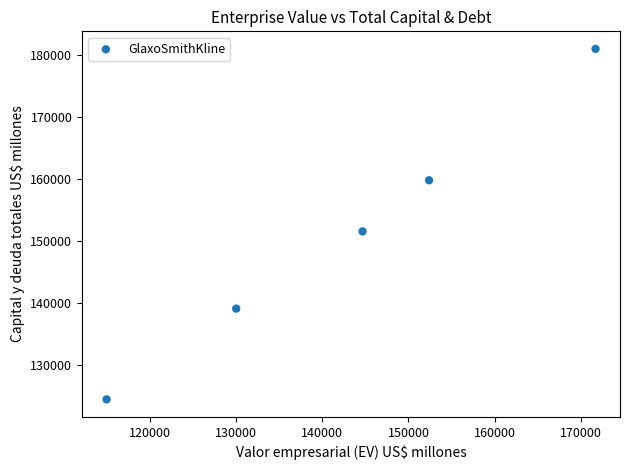

What is the average X value?

142741